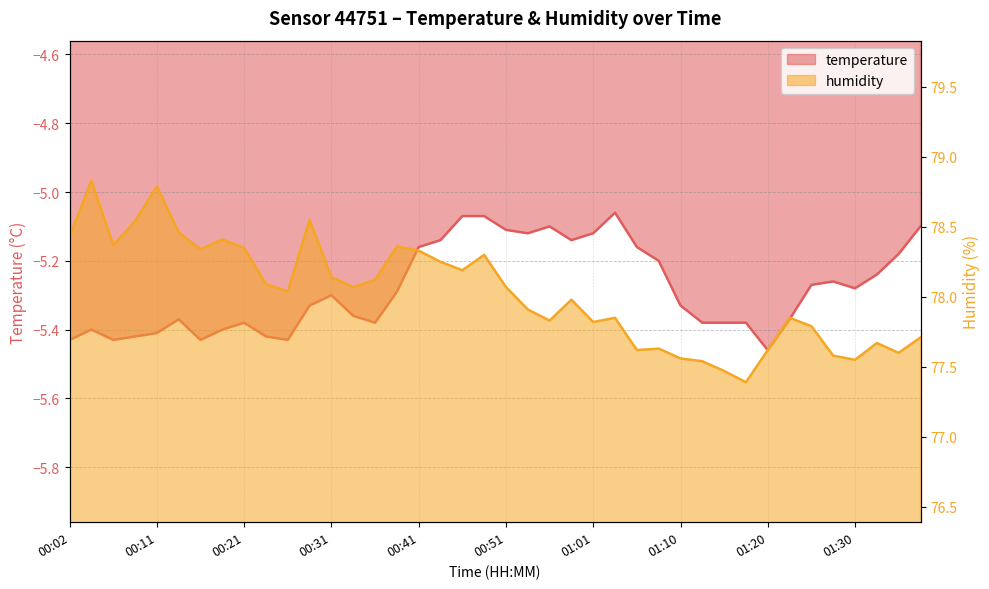

What is the difference between the maximum and minimum values in the temperature series?

0.4